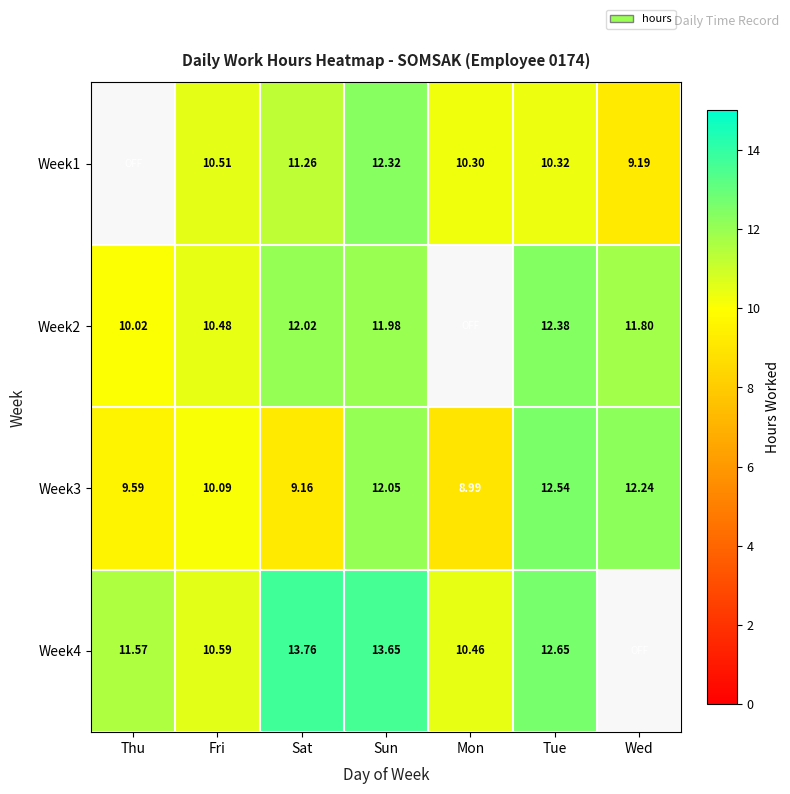

At which label is Week3 closest to 10?

Fri